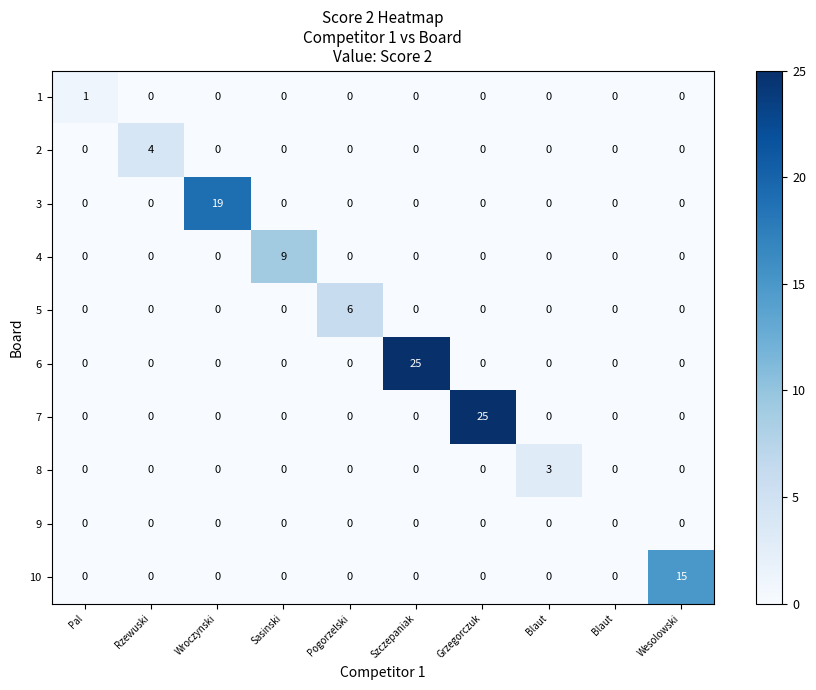

Count the number of data series in this chart.

10